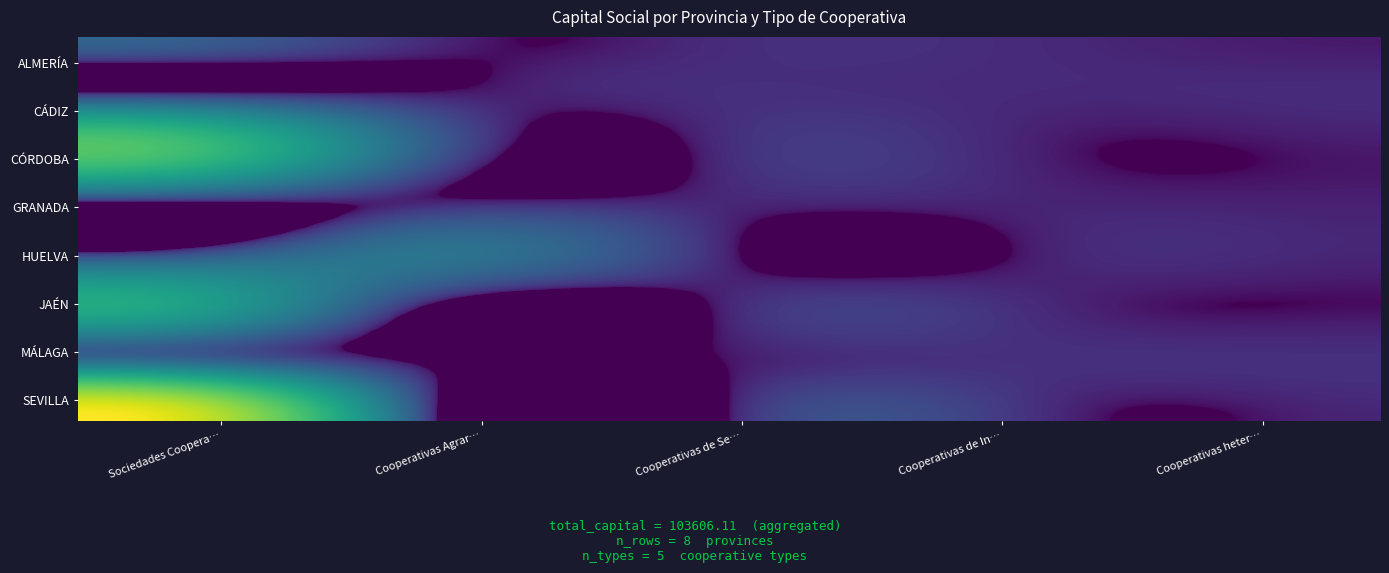

At how many categories does at least one series exceed 33510?

1